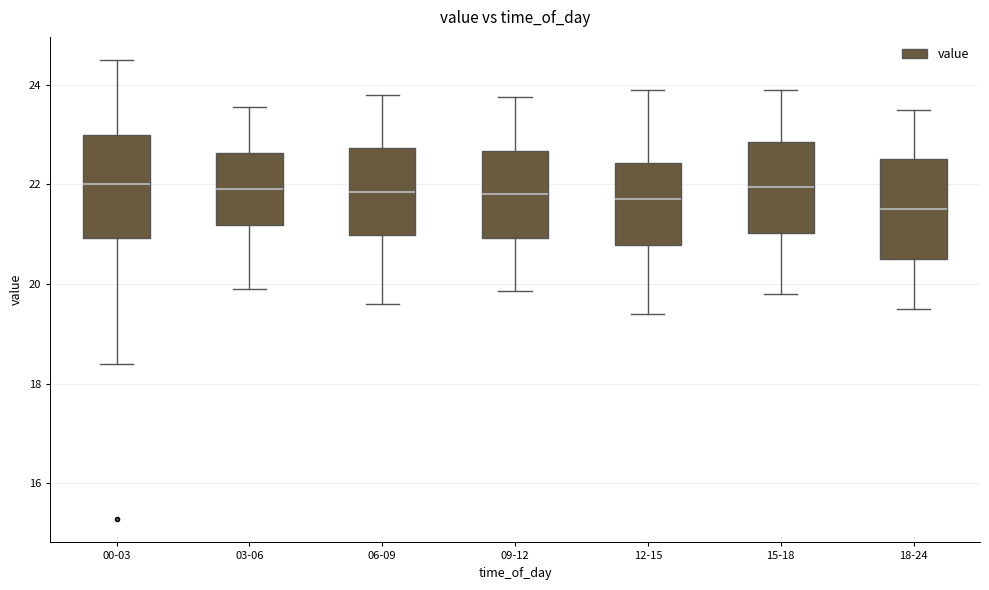

Where does the lower whisker of the box for 18-24 end on the y-axis? The values are not printed on the chart, so give them approximately, as read against the axis.

19.6